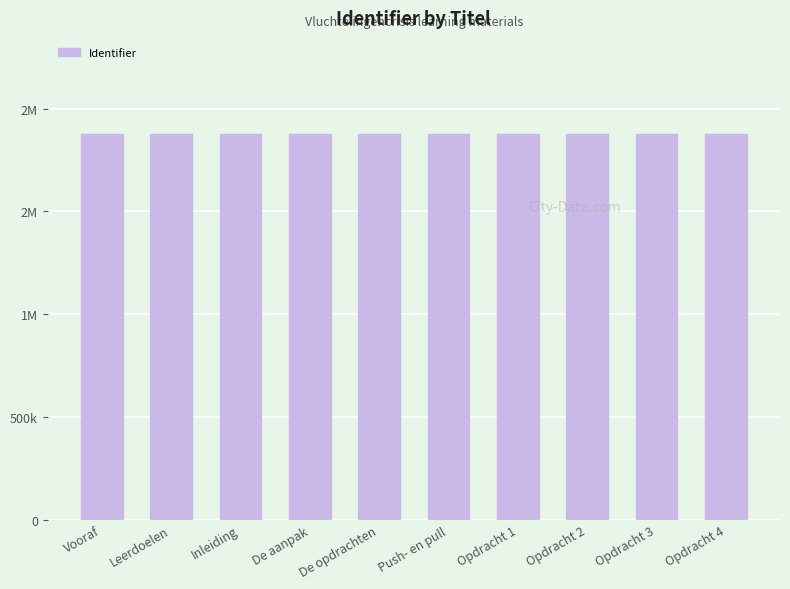

Does the chart contain stacked bars?

No